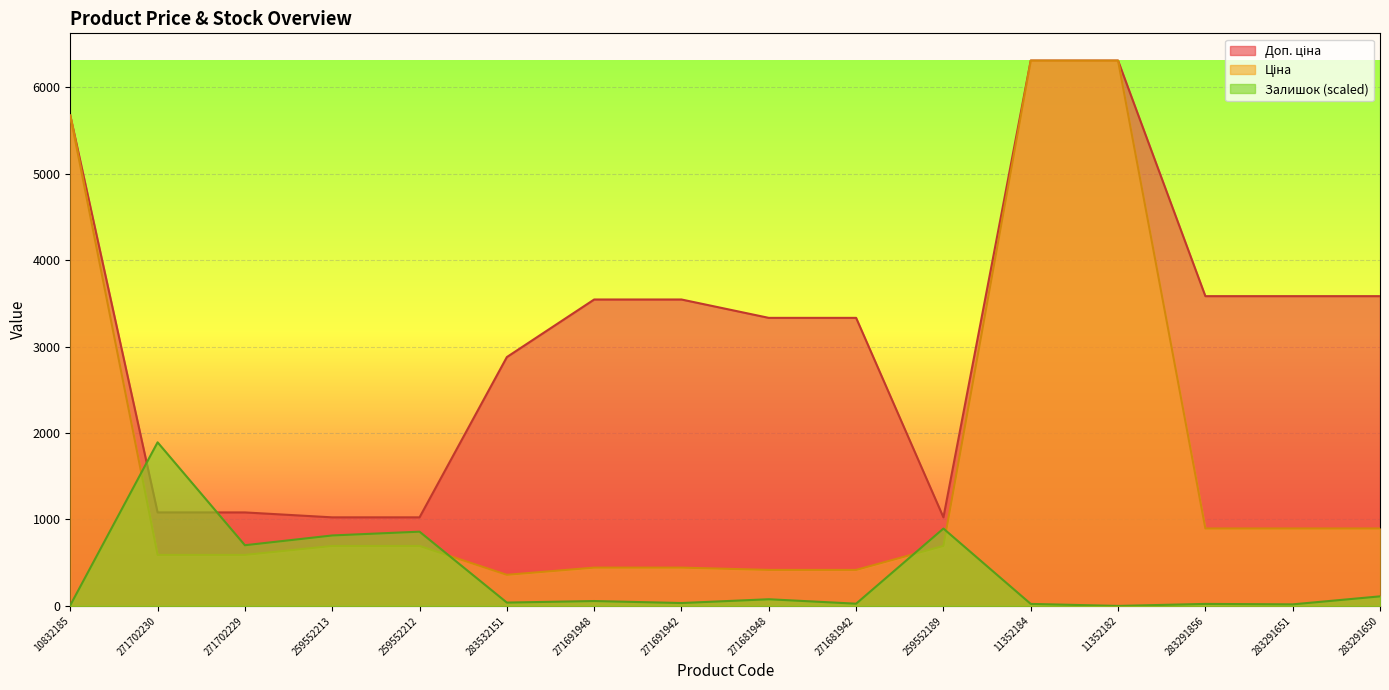

How many series are shown in this chart?

3